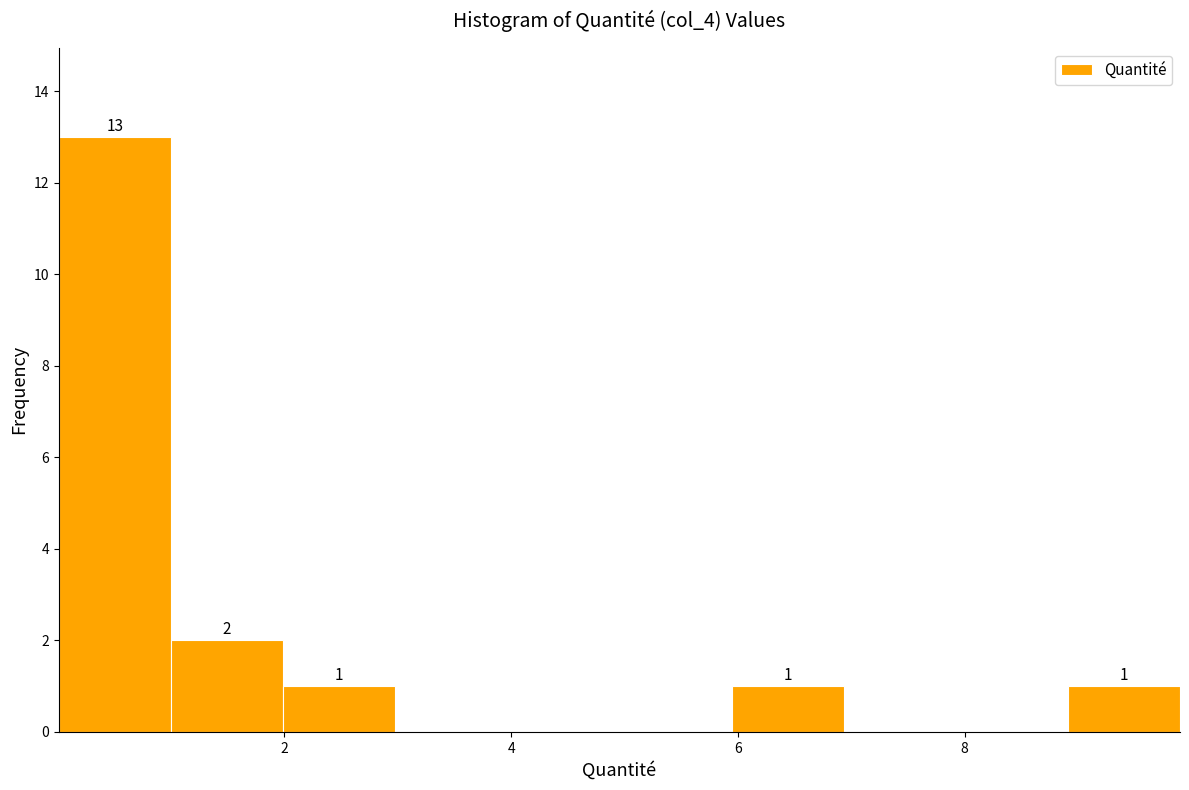

Over which range of the x-axis is the bar tallest?

0 to 1